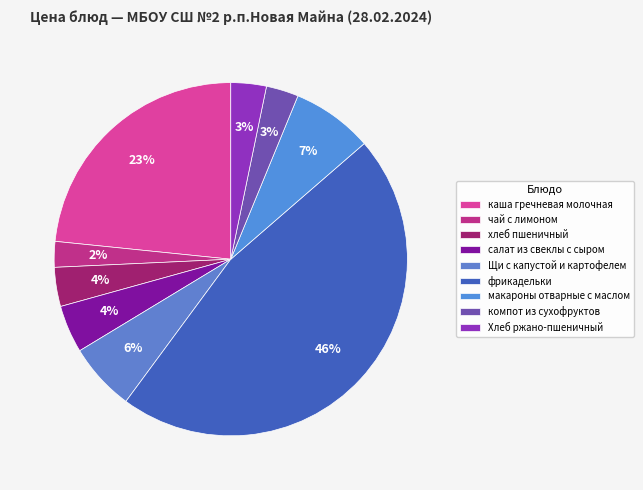

Between хлеб пшеничный and каша гречневая молочная, which is larger?

каша гречневая молочная